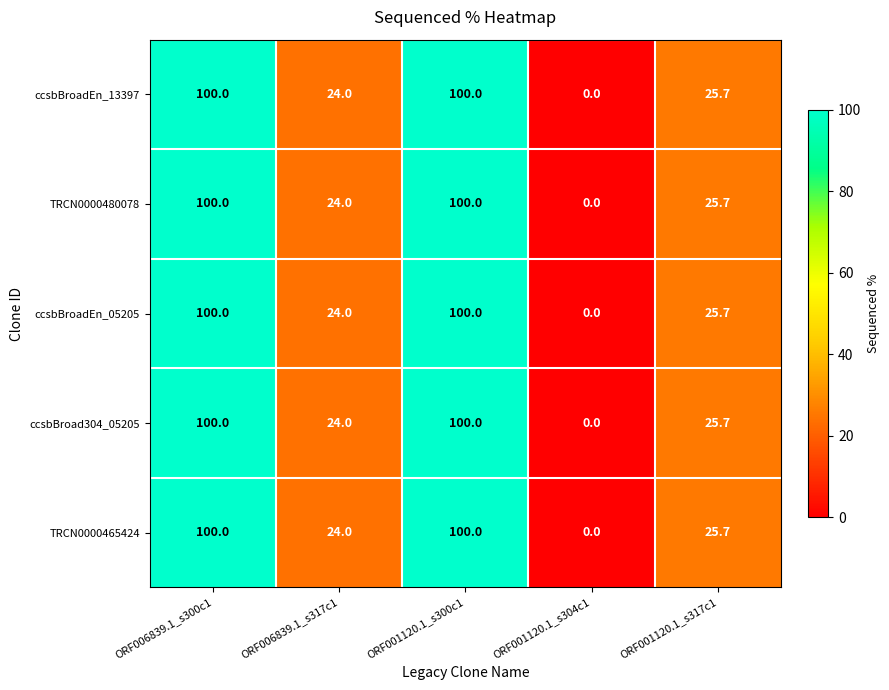

Where does the TRCN0000465424 series first go above 25?

ORF006839.1_s300c1